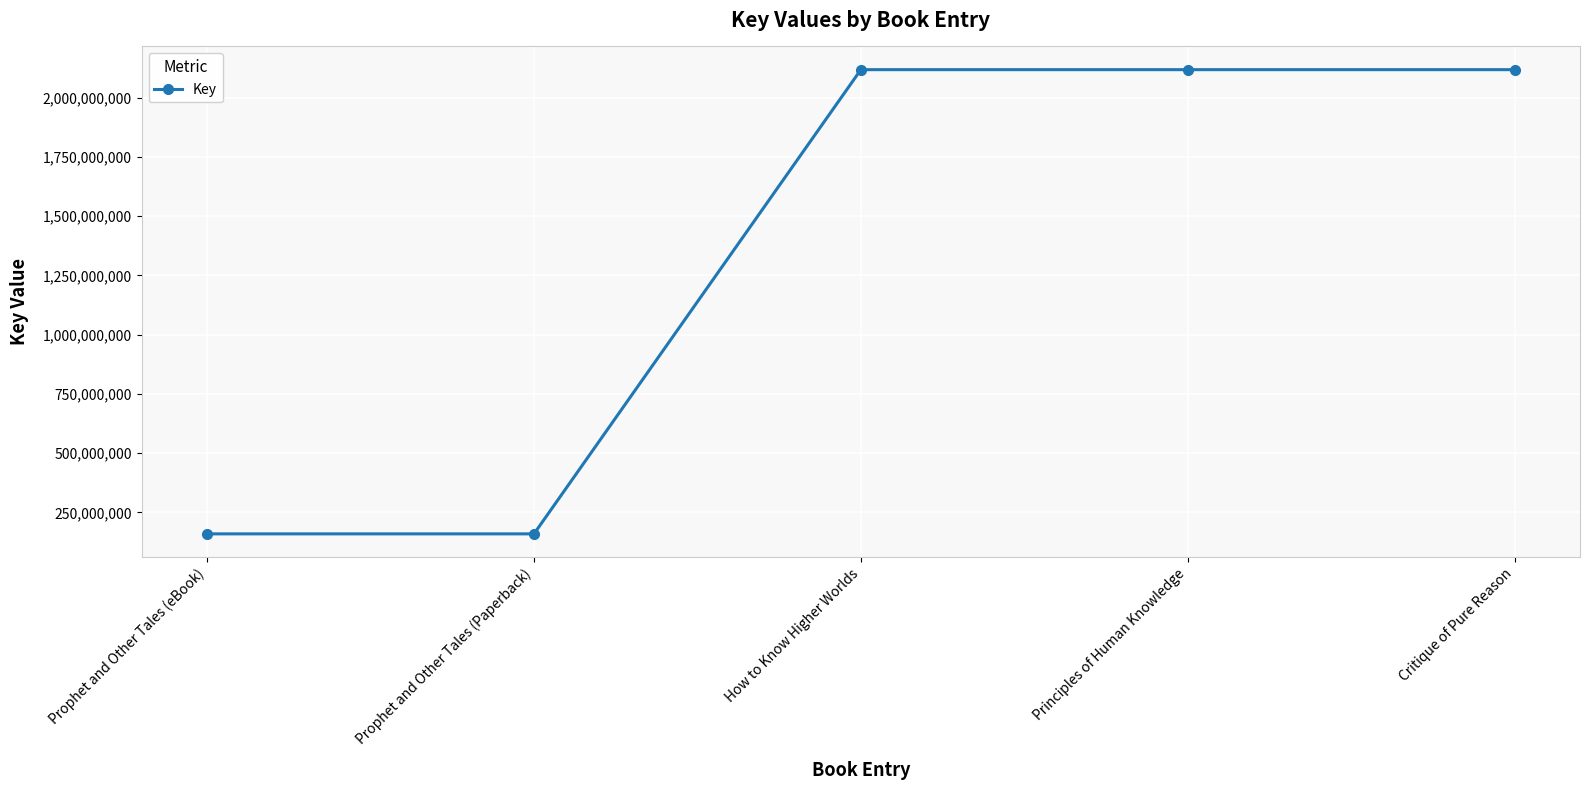

What position from the right is Prophet and Other Tales (eBook)?

5